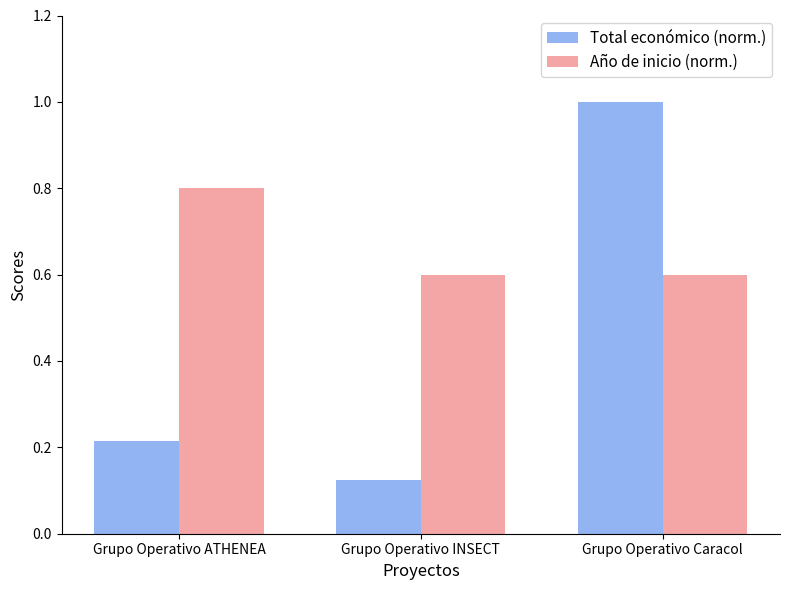

Where is Total económico (norm.) nearest to the value 0?

Grupo Operativo INSECT